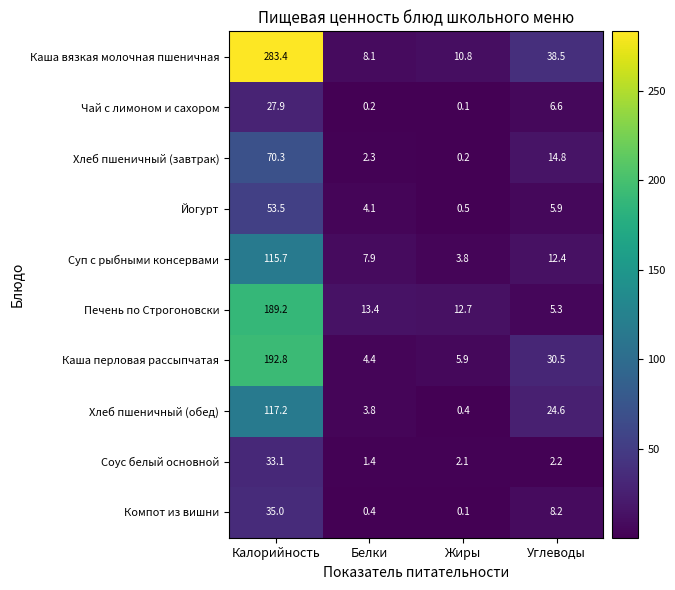

List the series in order of their peak value, lowest first.

Чай с лимоном и сахором, Соус белый основной, Компот из вишни, Йогурт, Хлеб пшеничный (завтрак), Суп с рыбными консервами, Хлеб пшеничный (обед), Печень по Строгоновски, Каша перловая рассыпчатая, Каша вязкая молочная пшеничная